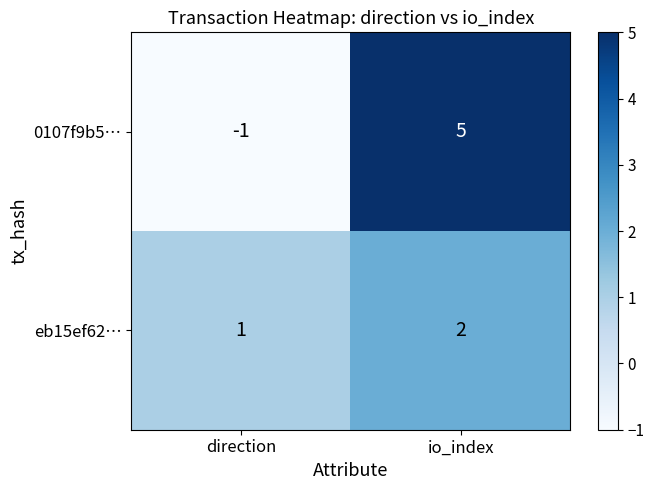

Reading left to right, transcribe all the data shown in this chart.

0107f9b5…: direction=-1	io_index=5
eb15ef62…: direction=1	io_index=2